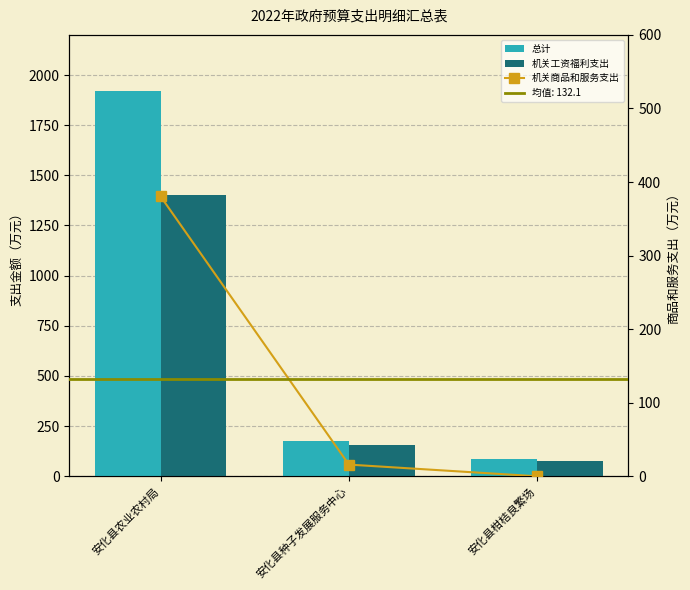

Between 安化县农业农村局 and 安化县种子发展服务中心, which series saw the biggest shift?

总计